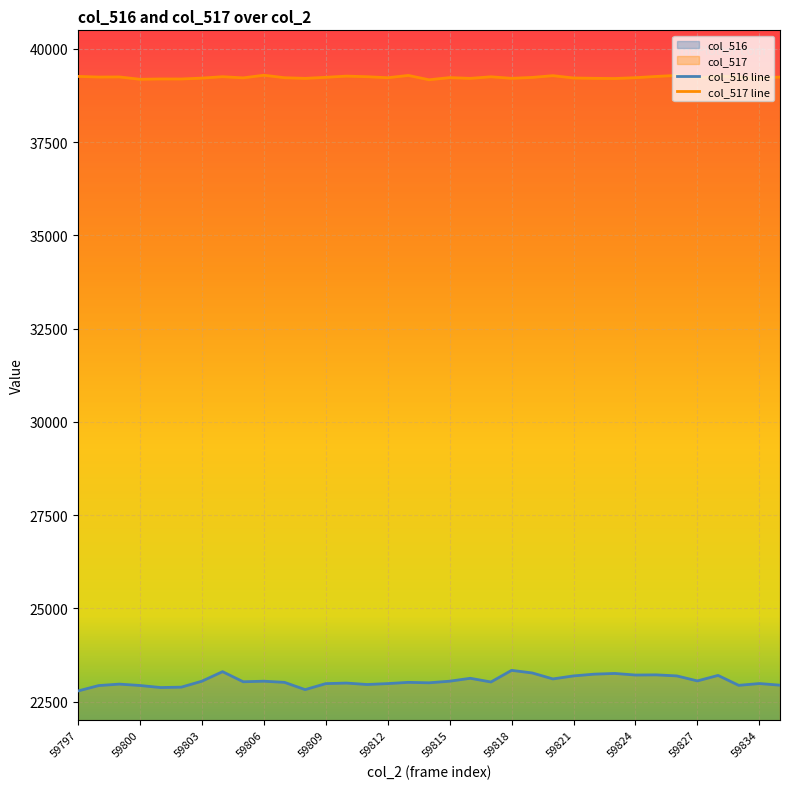

Rank the categories by col_517 value from highest to lowest.

59806, 59826, 59813, 59820, 59828, 59810, 59797, 59825, 59804, 59811, 59817, 59799, 59798, 59833, 59835, 59809, 59819, 59815, 59824, 59807, 59812, 59805, 59821, 59803, 59834, 59827, 59818, 59822, 59808, 59816, 59823, 59801, 59802, 59800, 59814